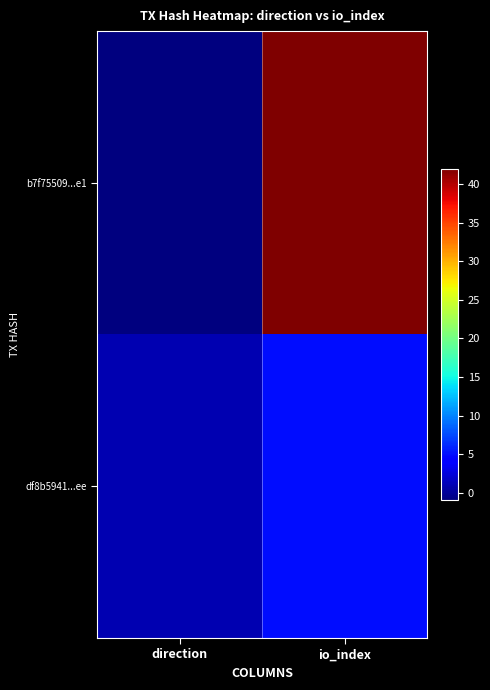

List the series in order of their peak value, highest first.

b7f75509...e1, df8b5941...ee